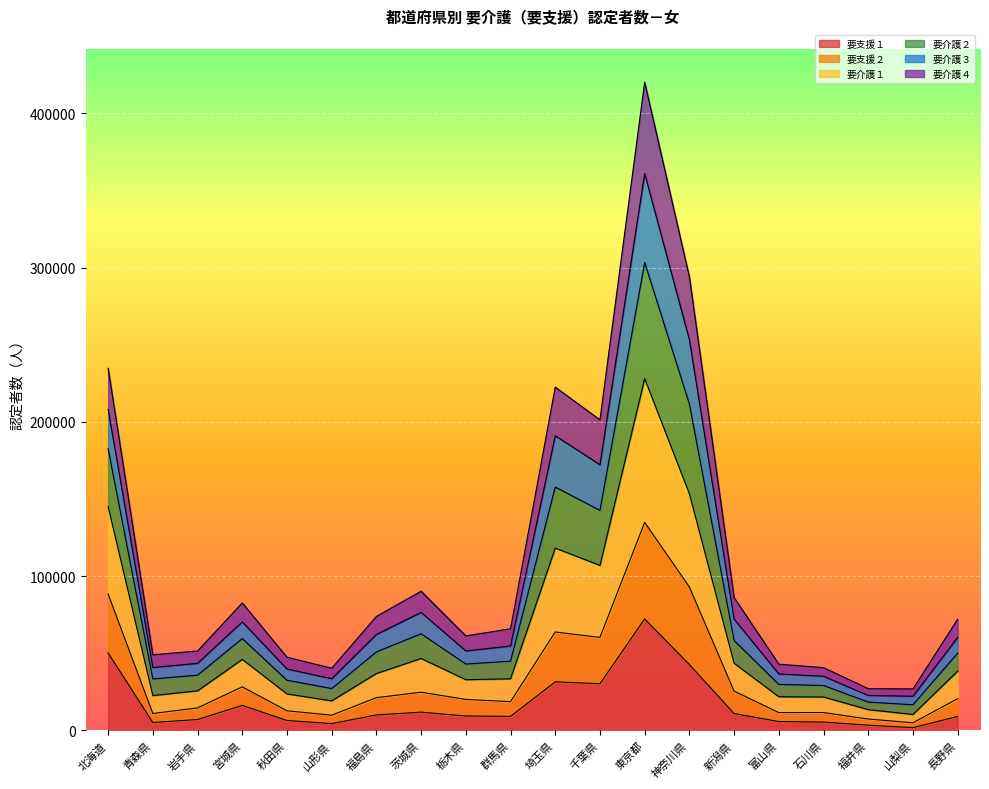

At which category does 要介護２ reach its first local valley?

青森県